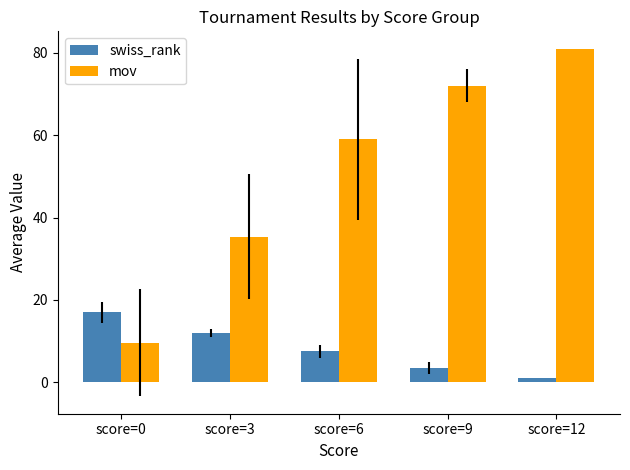

List the series in order of their peak value, lowest first.

swiss_rank, mov